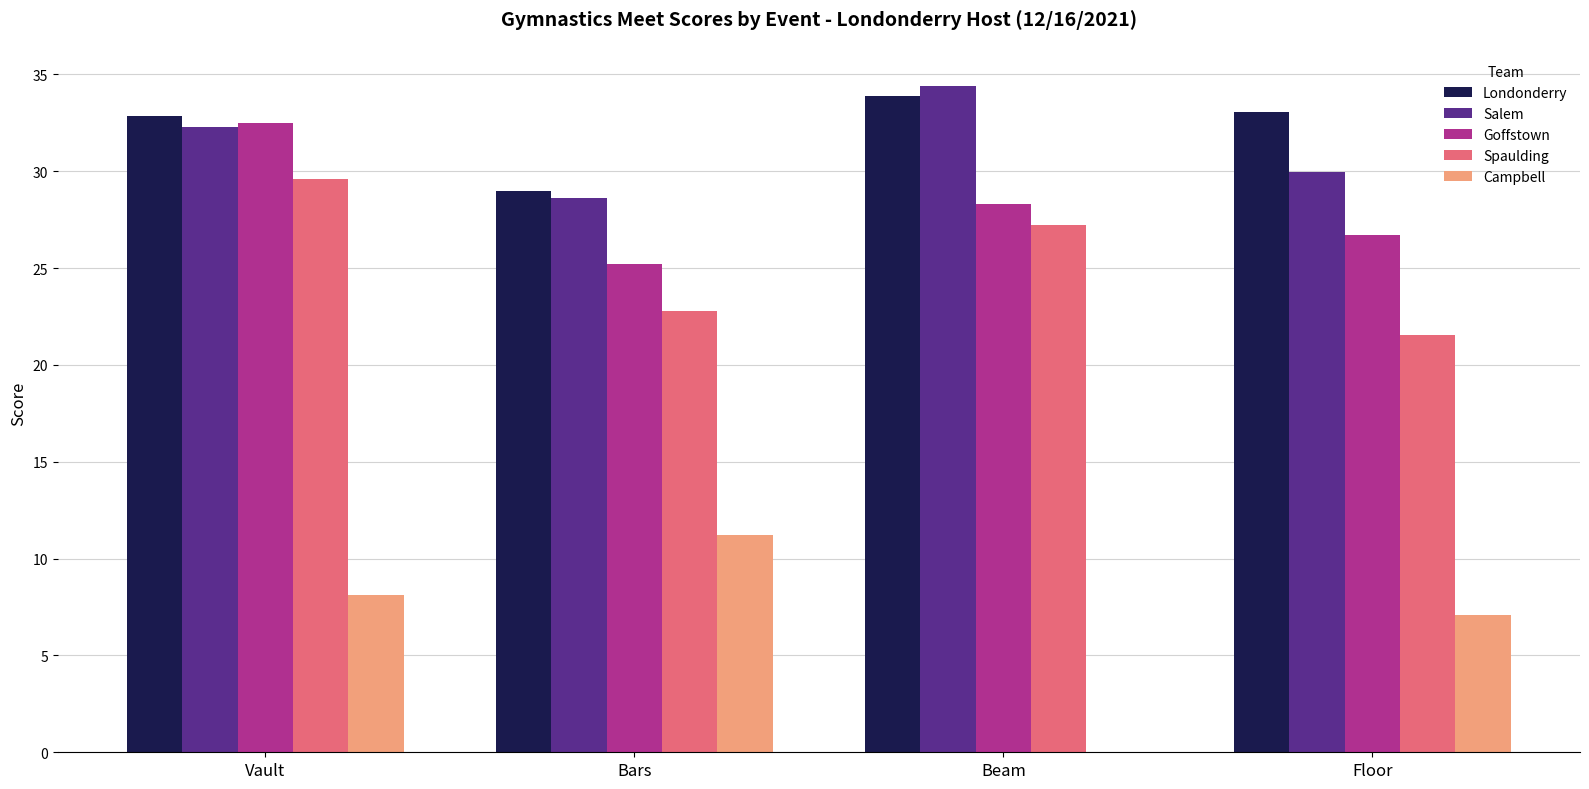

How many values in Campbell are above zero?

3